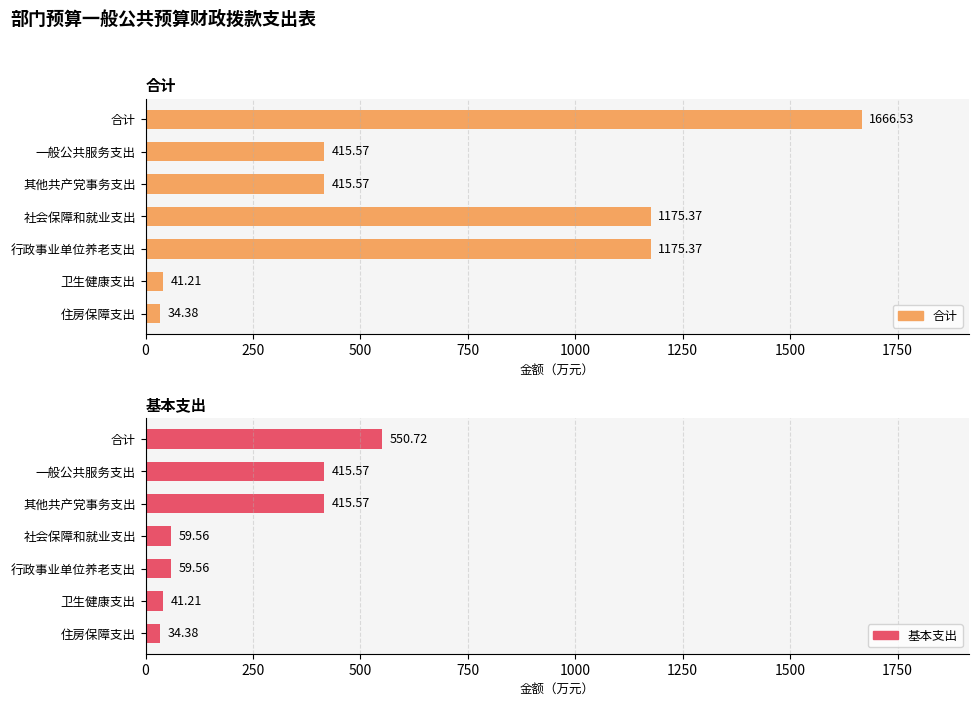

At 卫生健康支出, list the series in order from largest to smallest.

合计, 基本支出